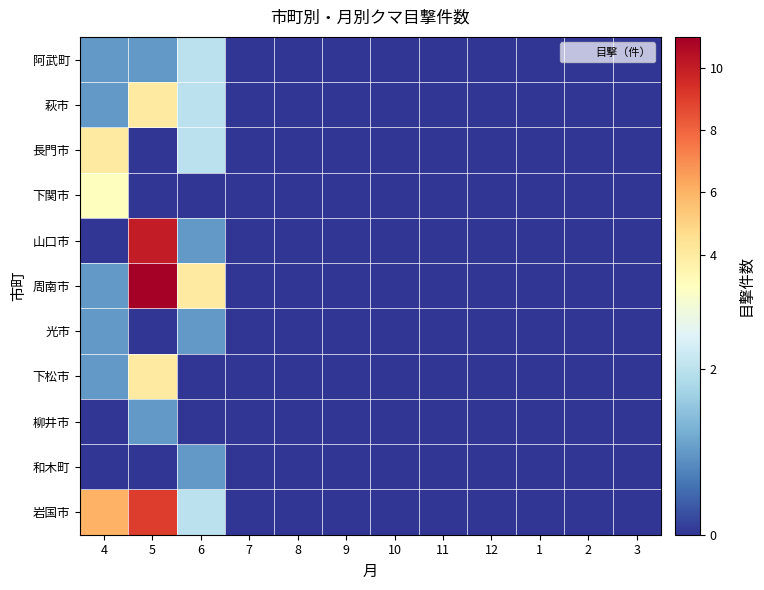

Between 5 and 1, which is larger?

5